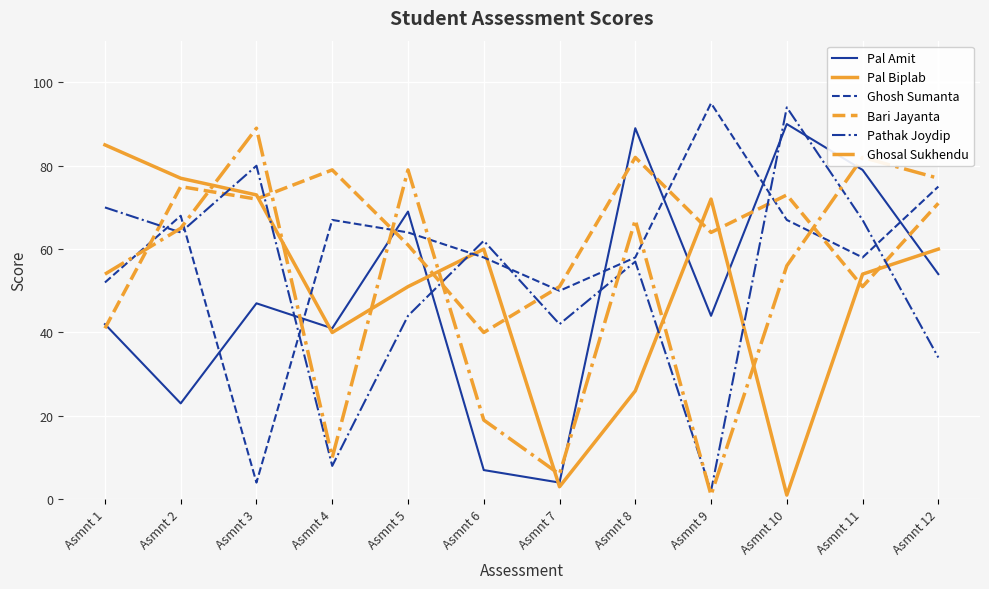

How many times do Ghosh Sumanta and Ghosal Sukhendu cross each other?

8